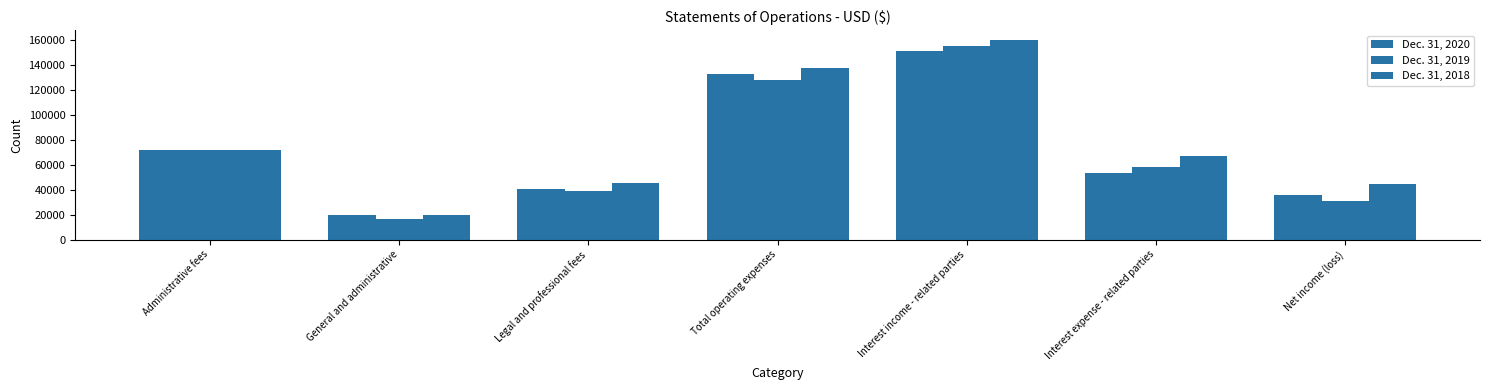

How many bars are there in total?

21